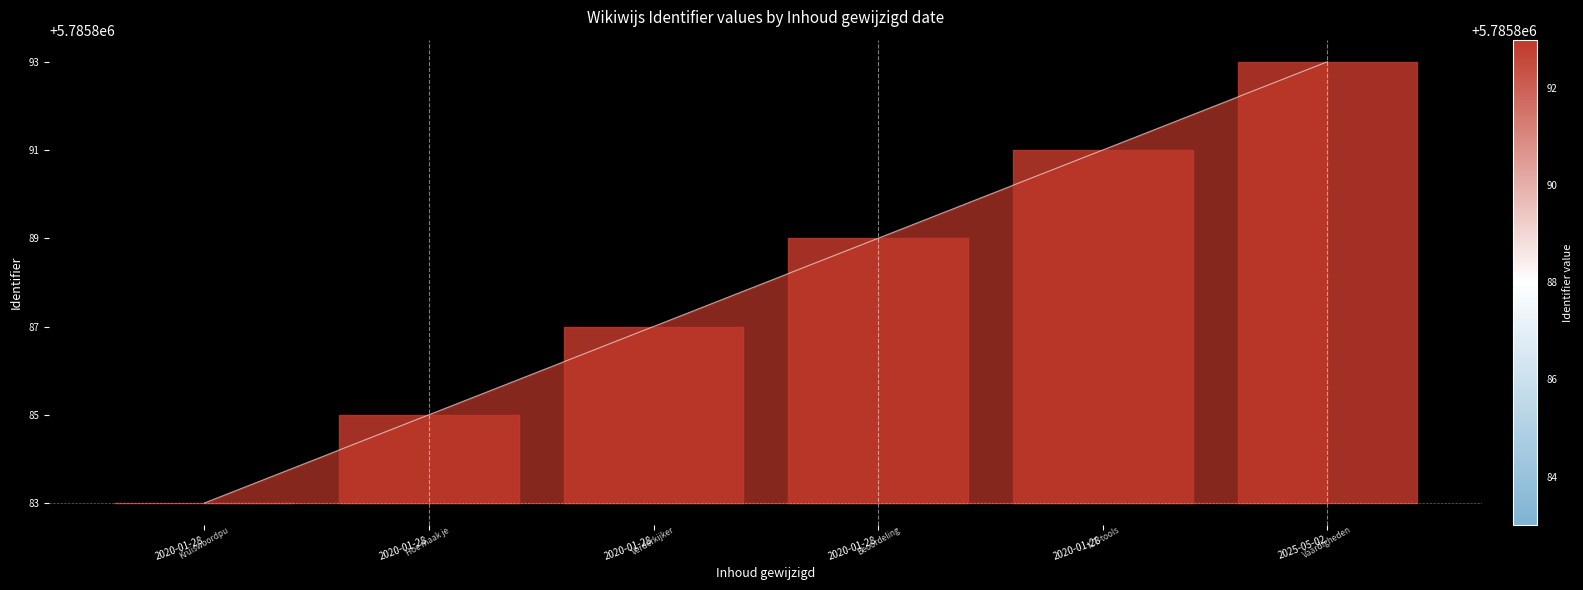

True or false: the data has more than 1 interior local peaks.

False